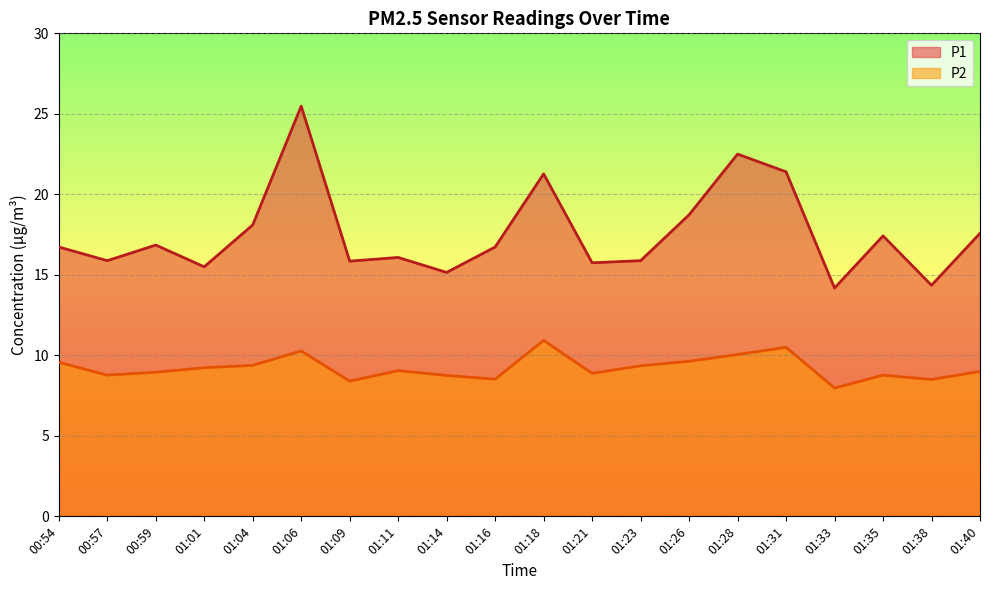

What is the maximum value for P2?

10.9